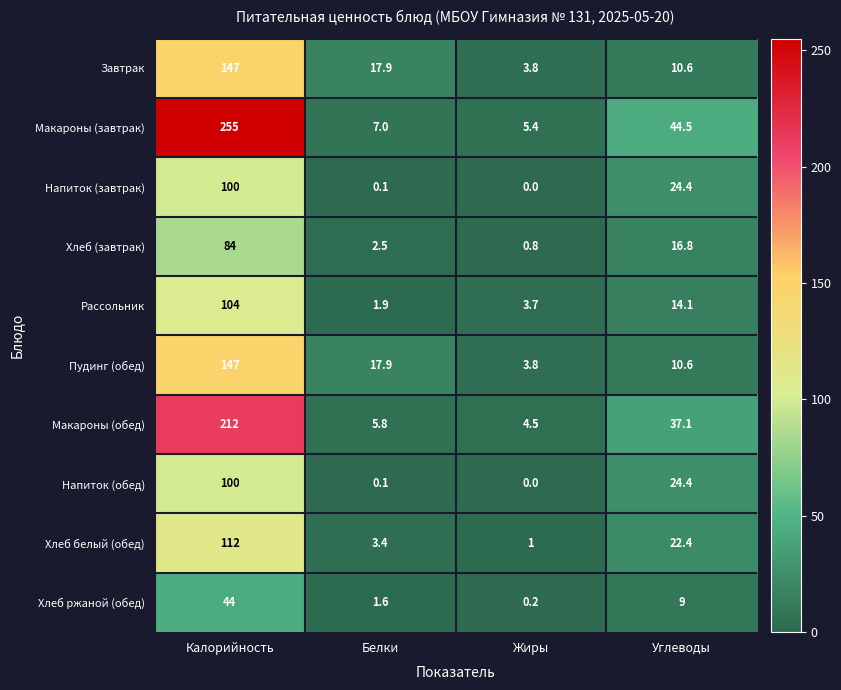

Which label corresponds to the largest value in the chart?

Калорийность